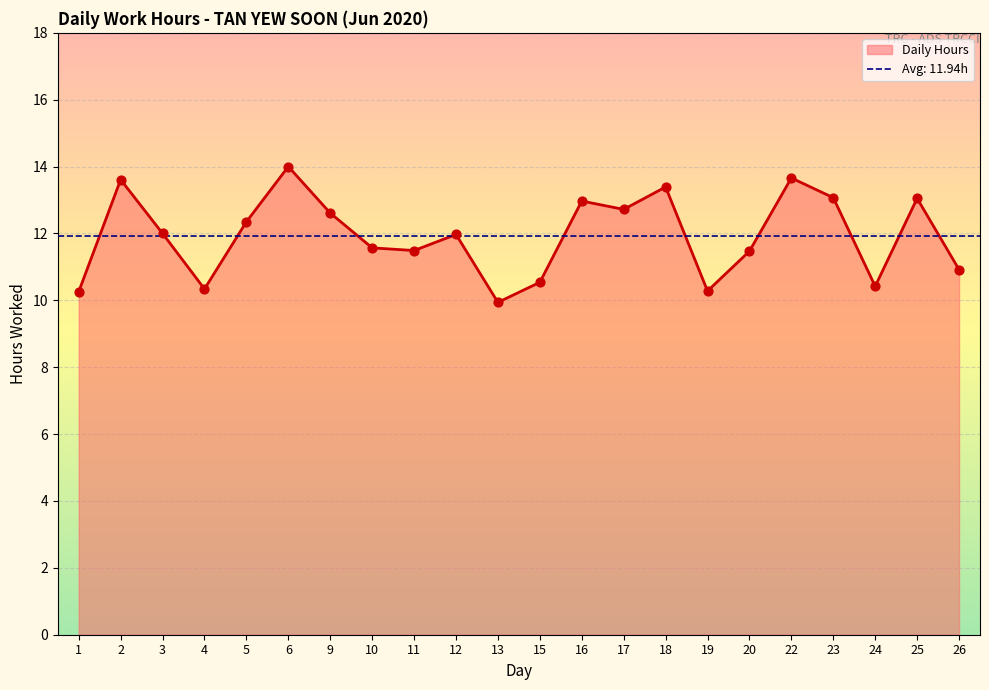

What is the change in value from 10 to 22?

+2.1